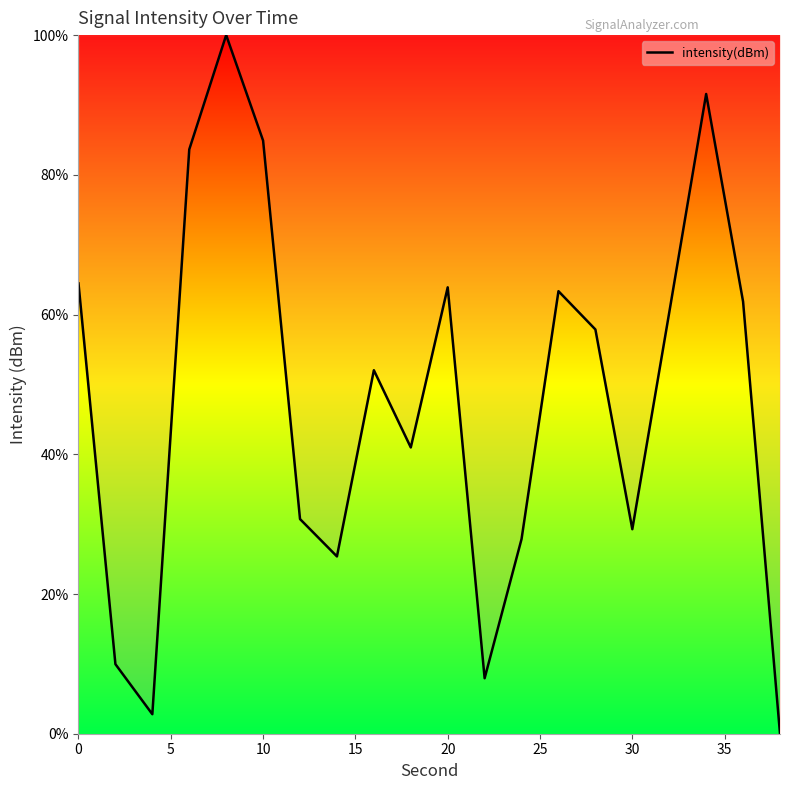

What is the difference between the maximum and minimum values?

100.0